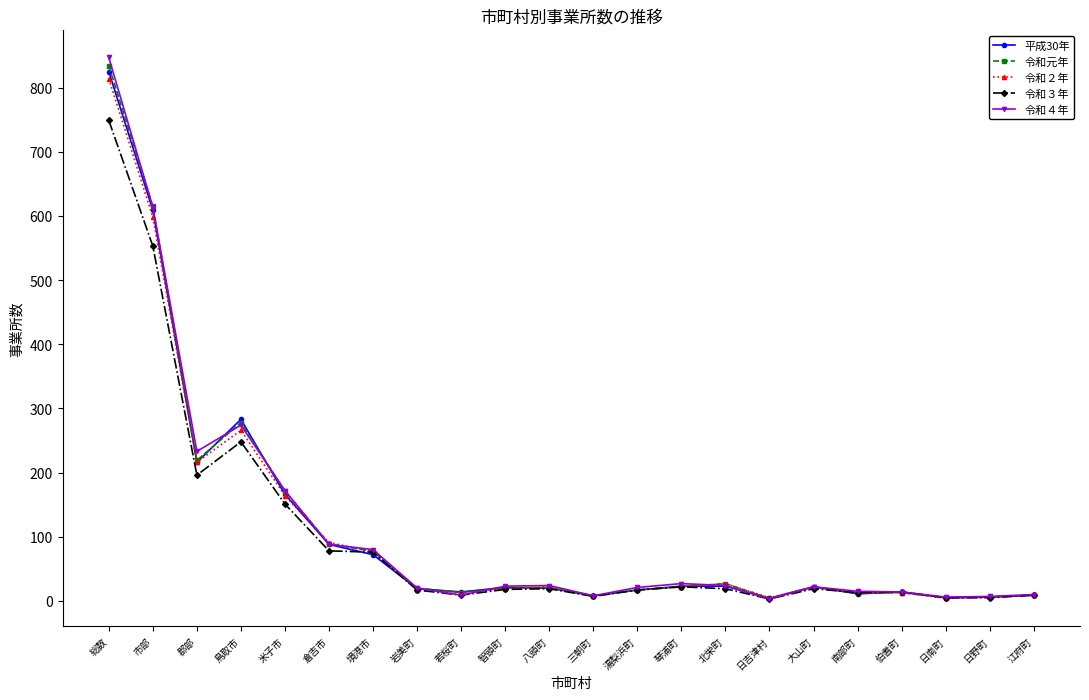

What are all the series names shown in the legend?

平成30年, 令和元年, 令和２年, 令和３年, 令和４年